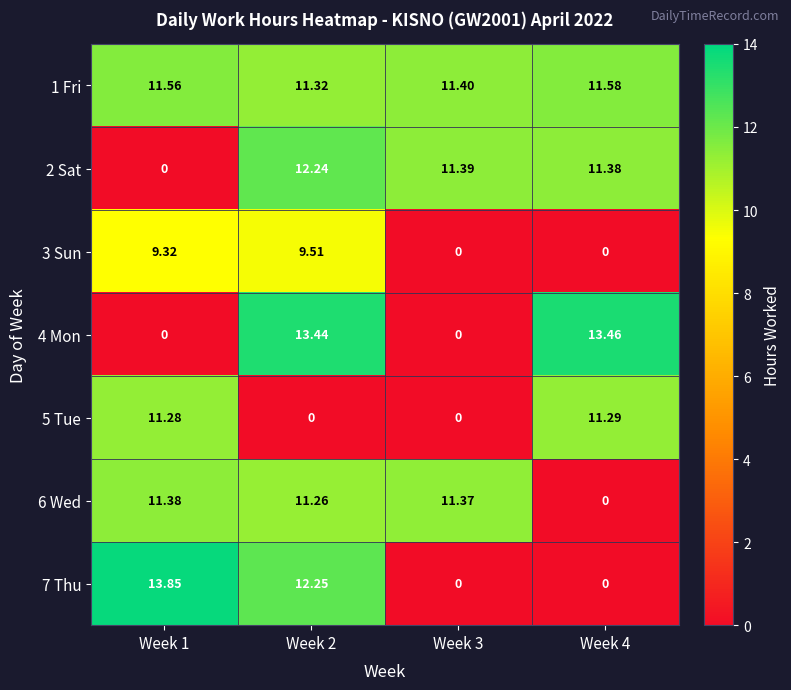

Which category has the highest value across all series?

Week 1